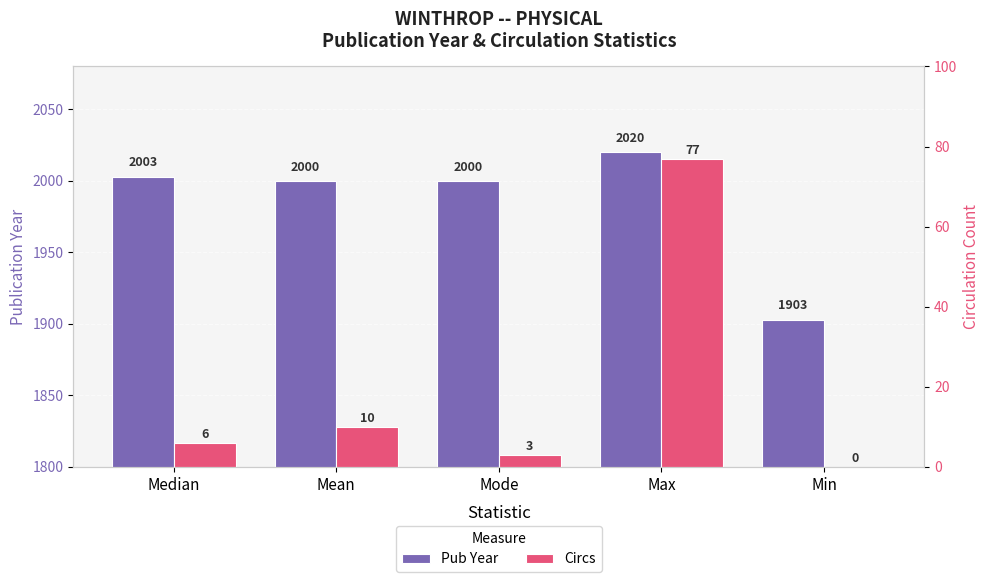

Which category has the lowest value across all series?

Min